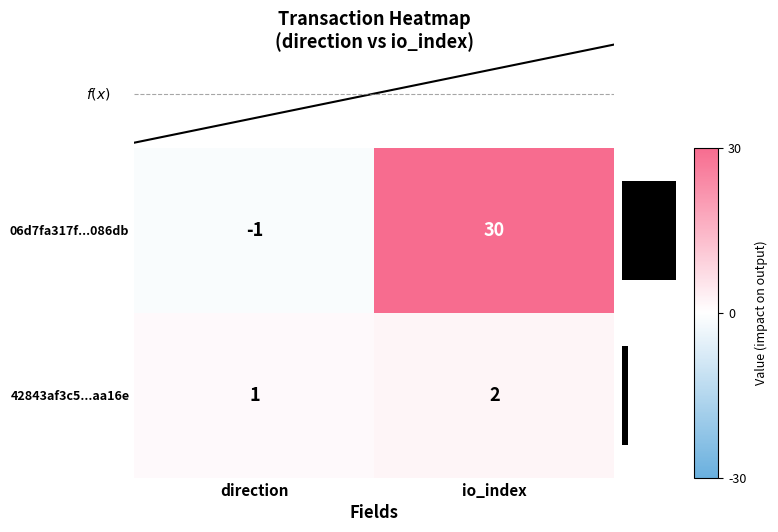

List the labels in order of 42843af3c5...aa16e value, smallest first.

direction, io_index